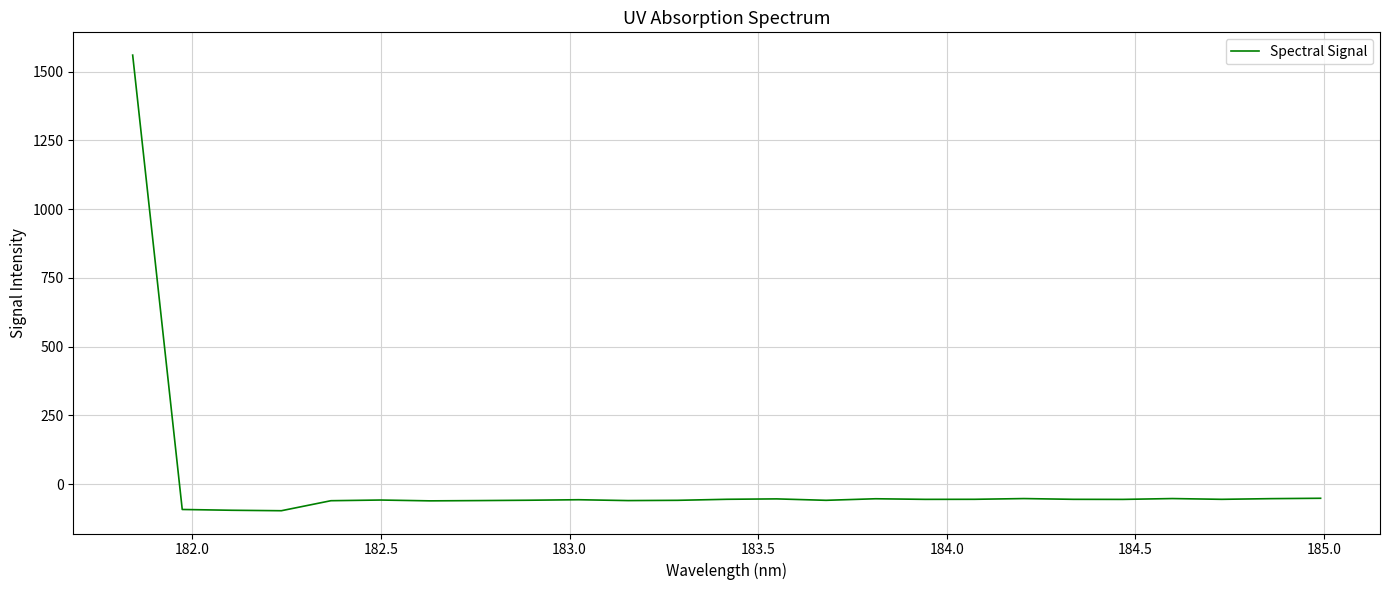

What is the difference between the maximum and minimum values?

1656.8